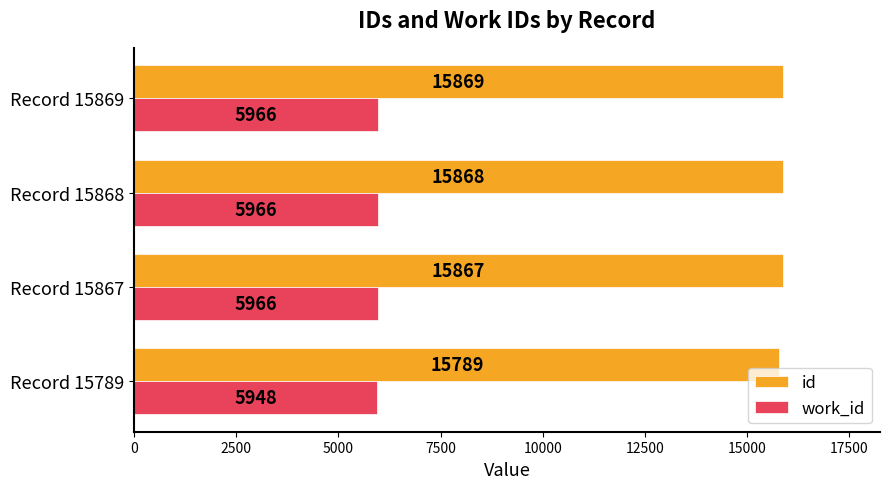

List the labels in order of id value, largest first.

Record 15869, Record 15868, Record 15867, Record 15789